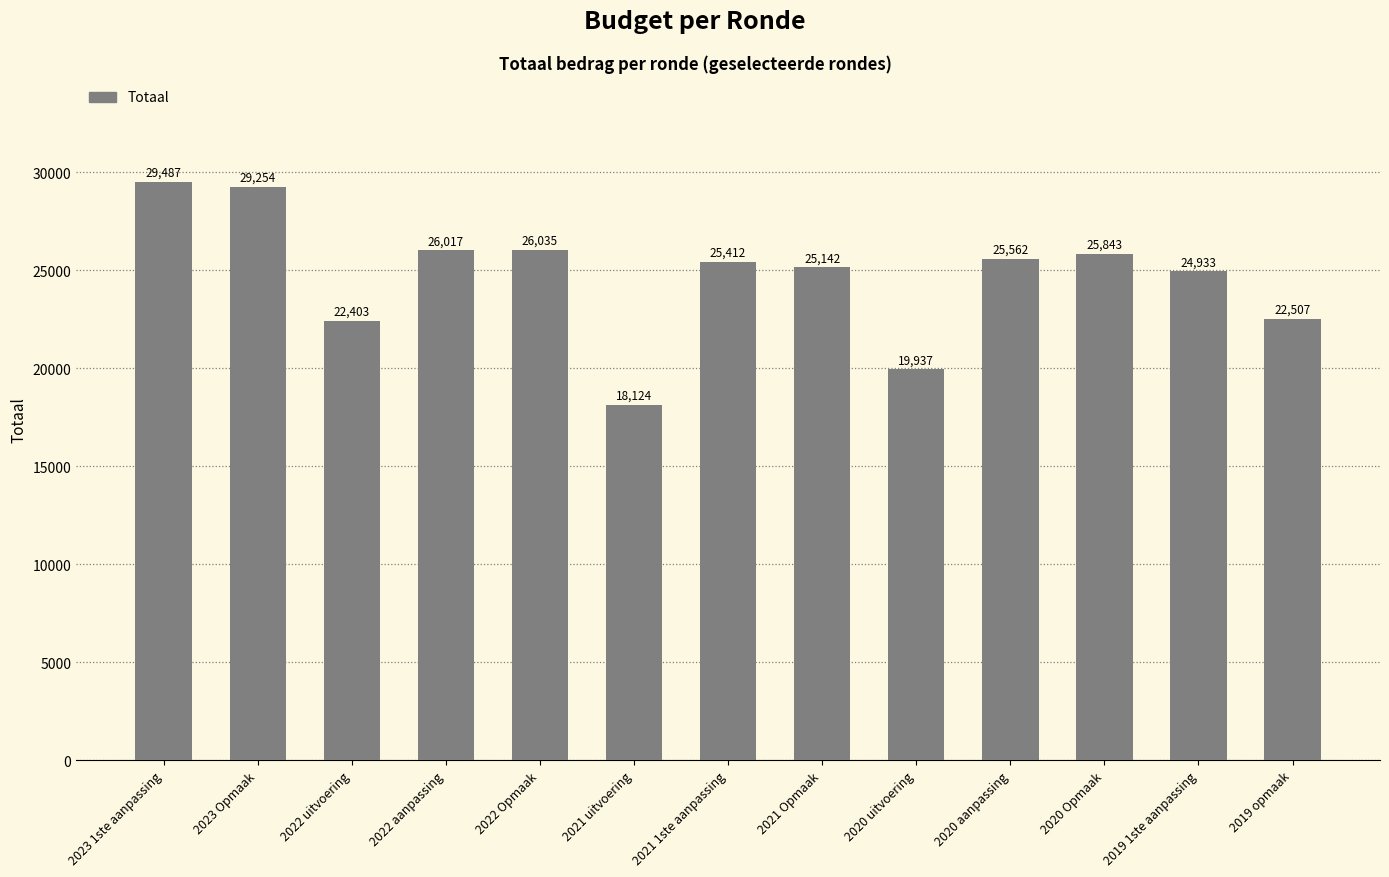

How many bars are there in total?

13